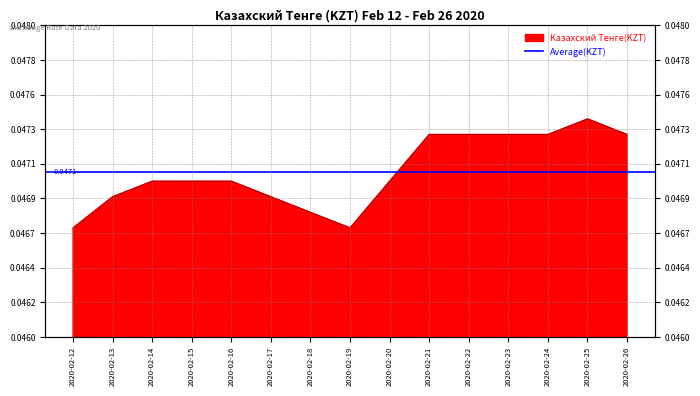

Rank the categories by value from lowest to highest.

2020-02-12, 2020-02-19, 2020-02-18, 2020-02-13, 2020-02-17, 2020-02-14, 2020-02-15, 2020-02-16, 2020-02-20, 2020-02-21, 2020-02-22, 2020-02-23, 2020-02-24, 2020-02-26, 2020-02-25